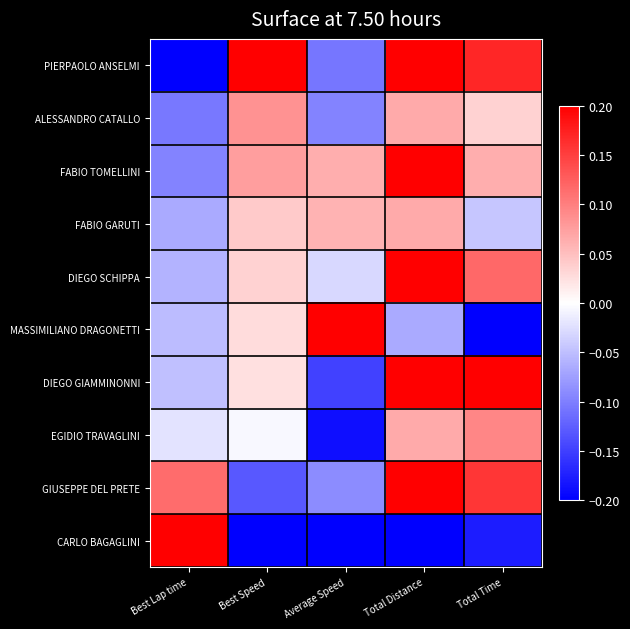

What is the spread (max minus min) of values at Best Lap time?

0.4